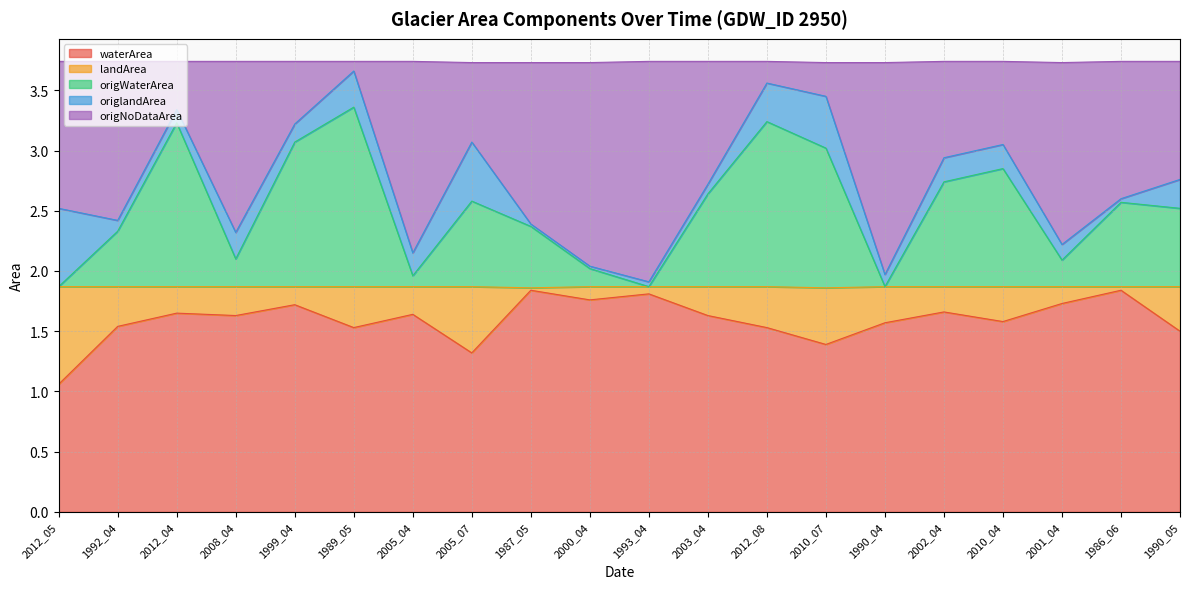

Which category has the lowest value in the waterArea series?

2012_05